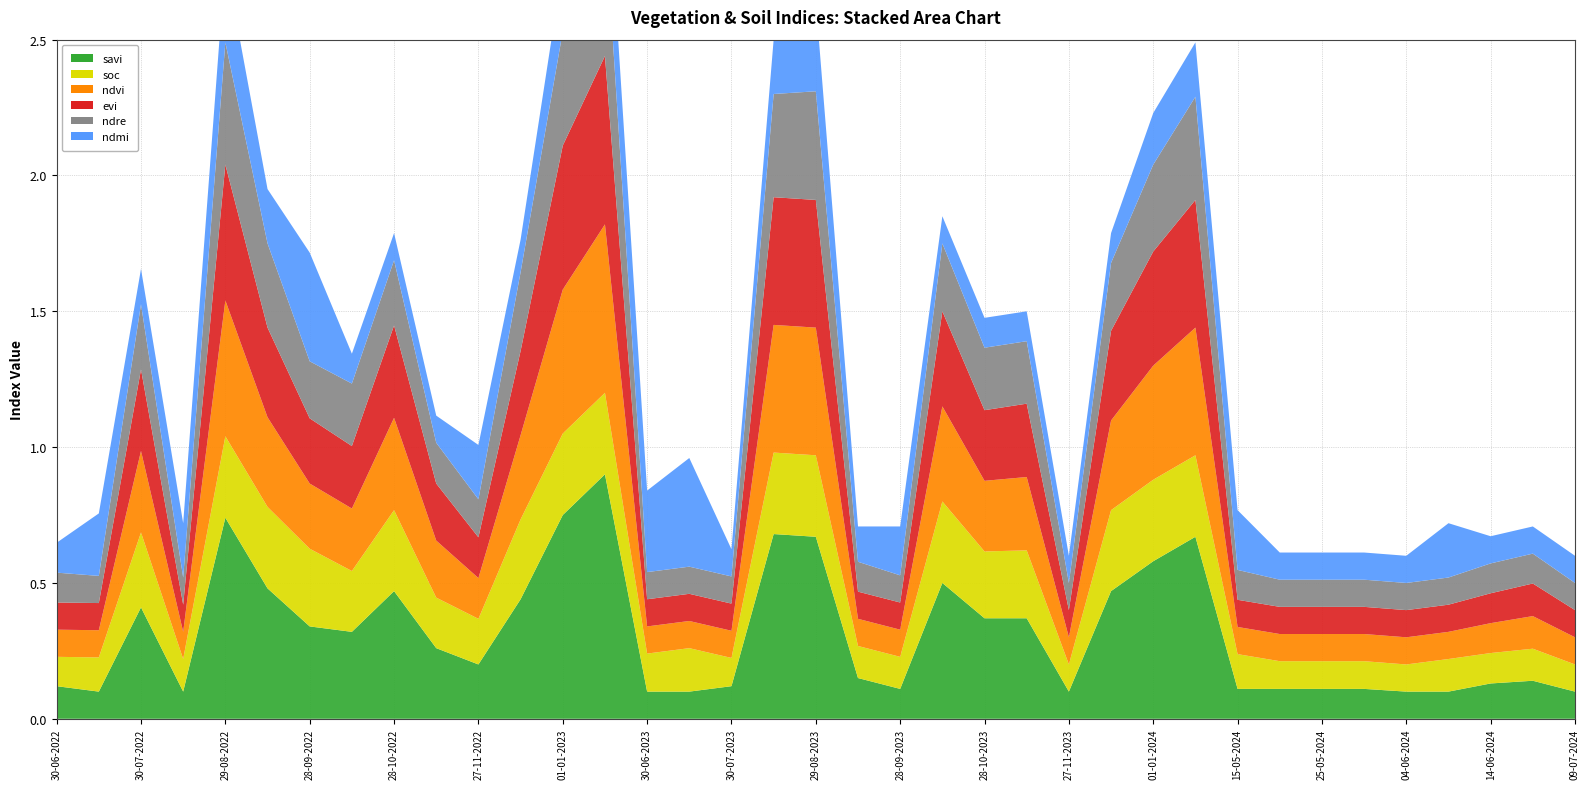

Reading right to left, list all the values displayed in this chart.

savi: 09-07-2024=0.1	19-06-2024=0.1	14-06-2024=0.1	09-06-2024=0.1	04-06-2024=0.1	30-05-2024=0.1	25-05-2024=0.1	20-05-2024=0.1	15-05-2024=0.1	11-01-2024=0.7	01-01-2024=0.6	12-12-2023=0.5	27-11-2023=0.1	12-11-2023=0.4	28-10-2023=0.4	13-10-2023=0.5	28-09-2023=0.1	13-09-2023=0.1	29-08-2023=0.7	14-08-2023=0.7	30-07-2023=0.1	15-07-2023=0.1	30-06-2023=0.1	11-01-2023=0.9	01-01-2023=0.8	12-12-2022=0.4	27-11-2022=0.2	12-11-2022=0.3	28-10-2022=0.5	13-10-2022=0.3	28-09-2022=0.3	13-09-2022=0.5	29-08-2022=0.7	14-08-2022=0.1	30-07-2022=0.4	15-07-2022=0.1	30-06-2022=0.1
soc: 09-07-2024=0.1	19-06-2024=0.1	14-06-2024=0.1	09-06-2024=0.1	04-06-2024=0.1	30-05-2024=0.1	25-05-2024=0.1	20-05-2024=0.1	15-05-2024=0.1	11-01-2024=0.3	01-01-2024=0.3	12-12-2023=0.3	27-11-2023=0.1	12-11-2023=0.2	28-10-2023=0.2	13-10-2023=0.3	28-09-2023=0.1	13-09-2023=0.1	29-08-2023=0.3	14-08-2023=0.3	30-07-2023=0.1	15-07-2023=0.2	30-06-2023=0.1	11-01-2023=0.3	01-01-2023=0.3	12-12-2022=0.3	27-11-2022=0.2	12-11-2022=0.2	28-10-2022=0.3	13-10-2022=0.2	28-09-2022=0.3	13-09-2022=0.3	29-08-2022=0.3	14-08-2022=0.1	30-07-2022=0.3	15-07-2022=0.1	30-06-2022=0.1
ndvi: 09-07-2024=0.1	19-06-2024=0.1	14-06-2024=0.1	09-06-2024=0.1	04-06-2024=0.1	30-05-2024=0.1	25-05-2024=0.1	20-05-2024=0.1	15-05-2024=0.1	11-01-2024=0.5	01-01-2024=0.4	12-12-2023=0.3	27-11-2023=0.1	12-11-2023=0.3	28-10-2023=0.3	13-10-2023=0.3	28-09-2023=0.1	13-09-2023=0.1	29-08-2023=0.5	14-08-2023=0.5	30-07-2023=0.1	15-07-2023=0.1	30-06-2023=0.1	11-01-2023=0.6	01-01-2023=0.5	12-12-2022=0.3	27-11-2022=0.1	12-11-2022=0.2	28-10-2022=0.3	13-10-2022=0.2	28-09-2022=0.2	13-09-2022=0.3	29-08-2022=0.5	14-08-2022=0.1	30-07-2022=0.3	15-07-2022=0.1	30-06-2022=0.1
evi: 09-07-2024=0.1	19-06-2024=0.1	14-06-2024=0.1	09-06-2024=0.1	04-06-2024=0.1	30-05-2024=0.1	25-05-2024=0.1	20-05-2024=0.1	15-05-2024=0.1	11-01-2024=0.5	01-01-2024=0.4	12-12-2023=0.3	27-11-2023=0.1	12-11-2023=0.3	28-10-2023=0.3	13-10-2023=0.3	28-09-2023=0.1	13-09-2023=0.1	29-08-2023=0.5	14-08-2023=0.5	30-07-2023=0.1	15-07-2023=0.1	30-06-2023=0.1	11-01-2023=0.6	01-01-2023=0.5	12-12-2022=0.3	27-11-2022=0.1	12-11-2022=0.2	28-10-2022=0.3	13-10-2022=0.2	28-09-2022=0.2	13-09-2022=0.3	29-08-2022=0.5	14-08-2022=0.1	30-07-2022=0.3	15-07-2022=0.1	30-06-2022=0.1
ndre: 09-07-2024=0.1	19-06-2024=0.1	14-06-2024=0.1	09-06-2024=0.1	04-06-2024=0.1	30-05-2024=0.1	25-05-2024=0.1	20-05-2024=0.1	15-05-2024=0.1	11-01-2024=0.4	01-01-2024=0.3	12-12-2023=0.2	27-11-2023=0.1	12-11-2023=0.2	28-10-2023=0.2	13-10-2023=0.2	28-09-2023=0.1	13-09-2023=0.1	29-08-2023=0.4	14-08-2023=0.4	30-07-2023=0.1	15-07-2023=0.1	30-06-2023=0.1	11-01-2023=0.5	01-01-2023=0.4	12-12-2022=0.3	27-11-2022=0.1	12-11-2022=0.1	28-10-2022=0.2	13-10-2022=0.2	28-09-2022=0.2	13-09-2022=0.3	29-08-2022=0.5	14-08-2022=0.1	30-07-2022=0.2	15-07-2022=0.1	30-06-2022=0.1
ndmi: 09-07-2024=0.1	19-06-2024=0.1	14-06-2024=0.1	09-06-2024=0.2	04-06-2024=0.1	30-05-2024=0.1	25-05-2024=0.1	20-05-2024=0.1	15-05-2024=0.2	11-01-2024=0.2	01-01-2024=0.2	12-12-2023=0.1	27-11-2023=0.1	12-11-2023=0.1	28-10-2023=0.1	13-10-2023=0.1	28-09-2023=0.2	13-09-2023=0.1	29-08-2023=0.3	14-08-2023=0.2	30-07-2023=0.1	15-07-2023=0.4	30-06-2023=0.3	11-01-2023=0.3	01-01-2023=0.2	12-12-2022=0.1	27-11-2022=0.2	12-11-2022=0.1	28-10-2022=0.1	13-10-2022=0.1	28-09-2022=0.4	13-09-2022=0.2	29-08-2022=0.3	14-08-2022=0.2	30-07-2022=0.1	15-07-2022=0.2	30-06-2022=0.1